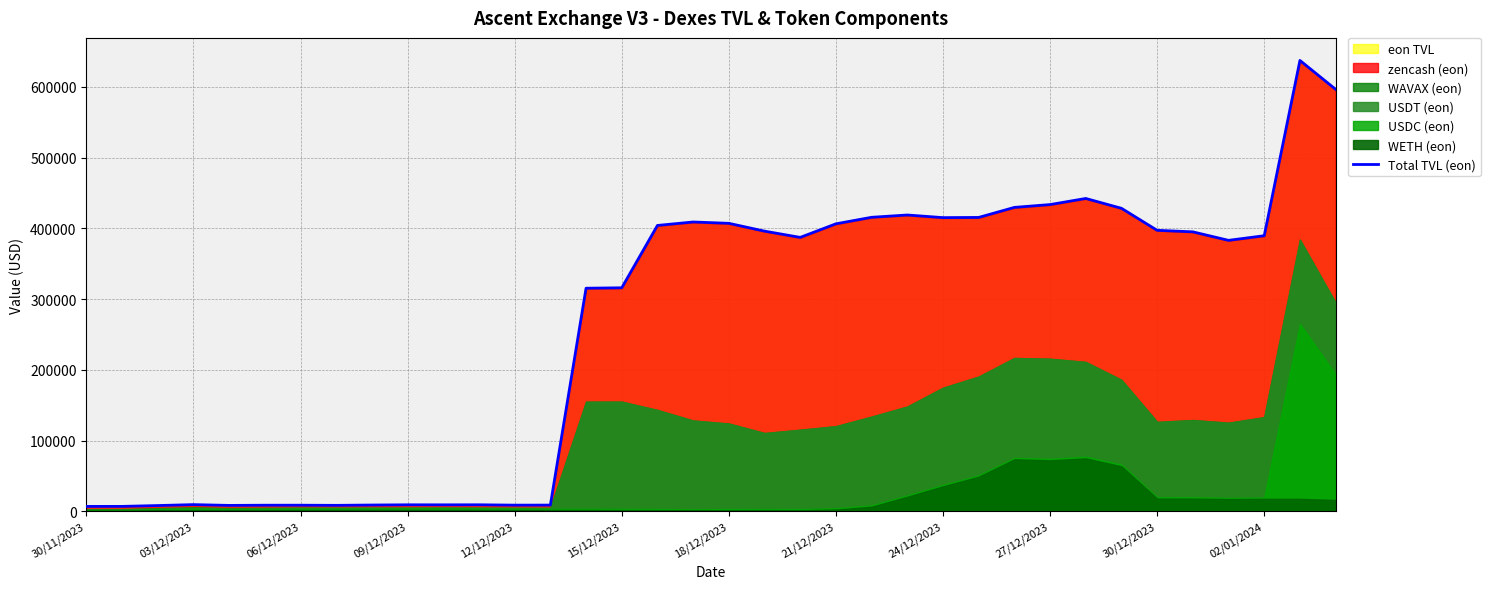

What is the highest value of the Total TVL (eon) series?

637326.0